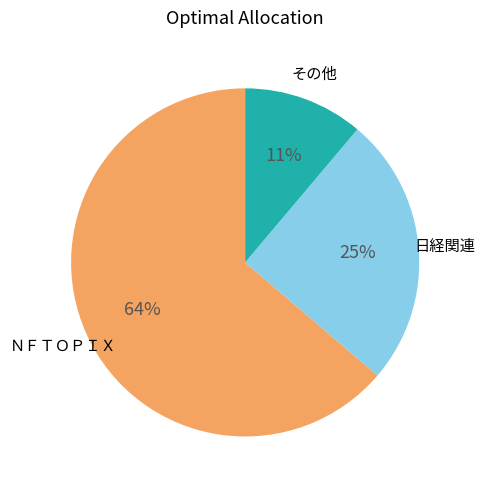

To the nearest percent, what is the difference between the largest and smallest slice percentages?

53%